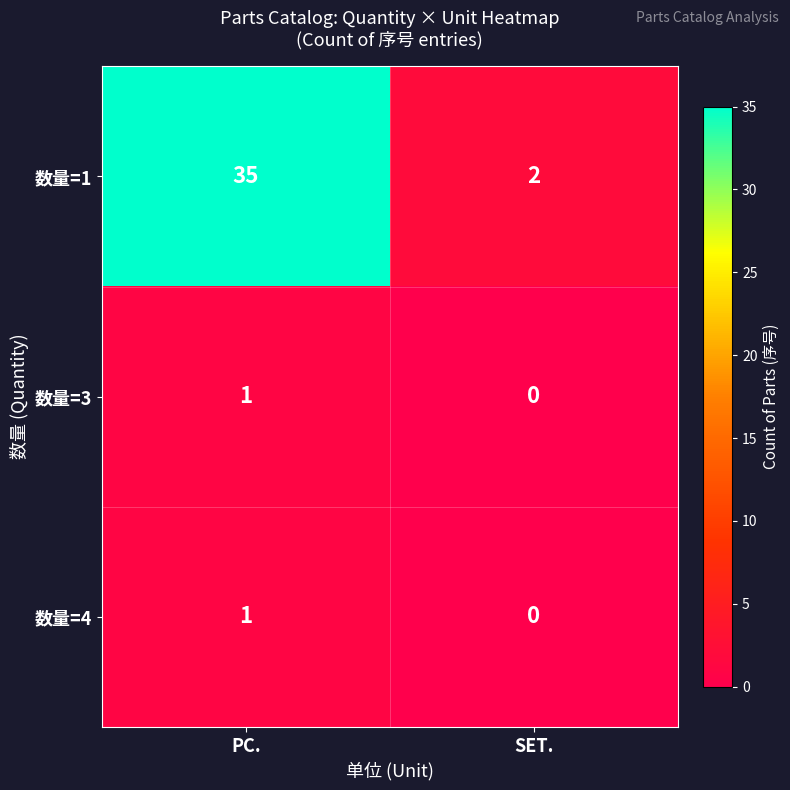

Count the number of categories in the chart.

2